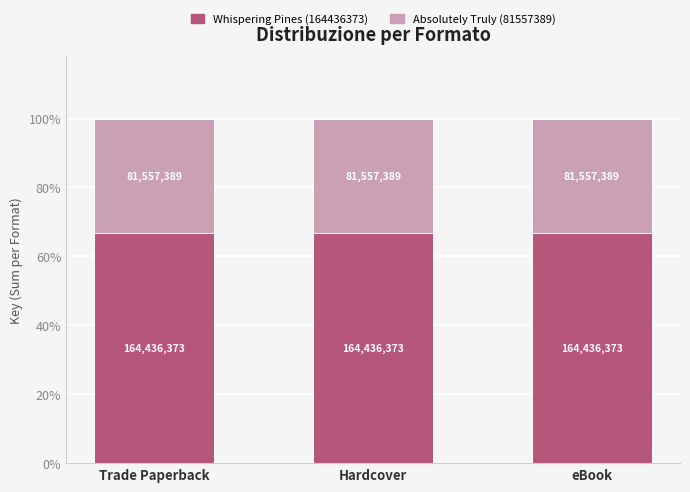

Does the chart contain stacked bars?

Yes